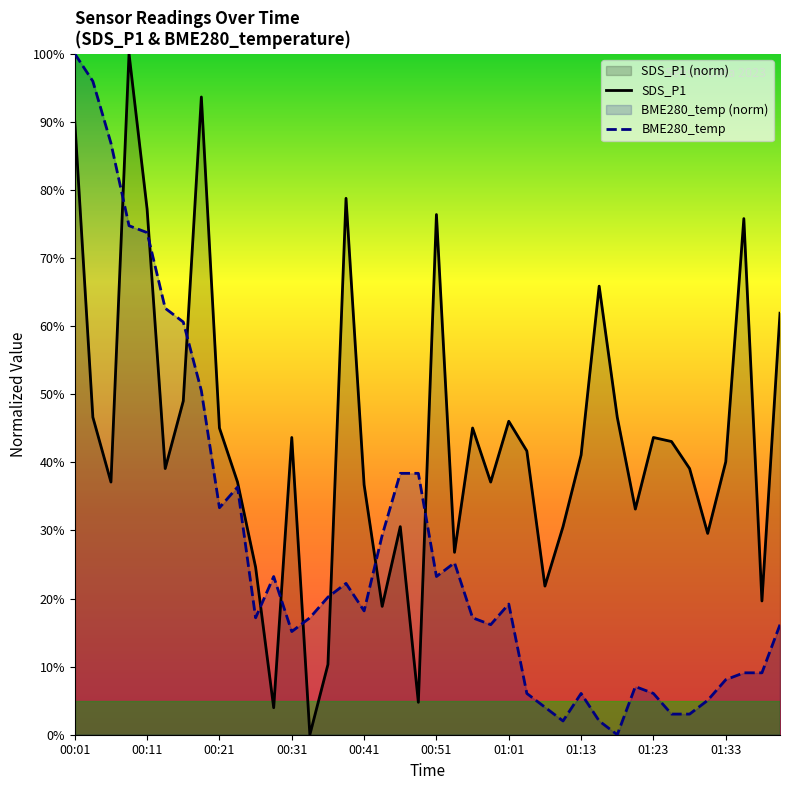

Rank the series by their maximum value, from lowest to highest.

SDS_P1, BME280_temp